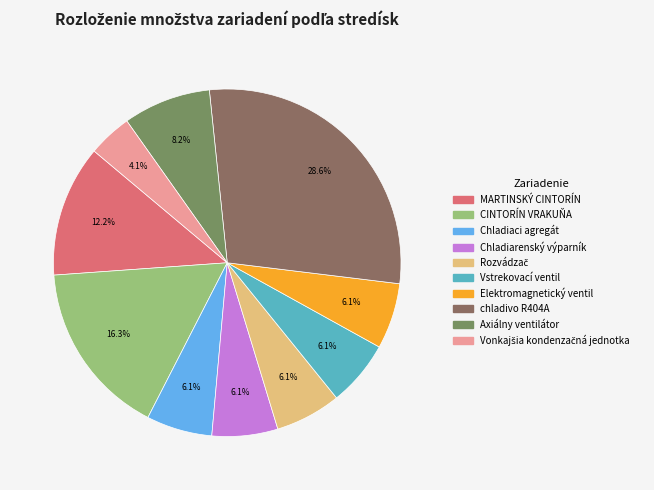

True or false: Axiálny ventilátor accounts for 1% of the total.

False